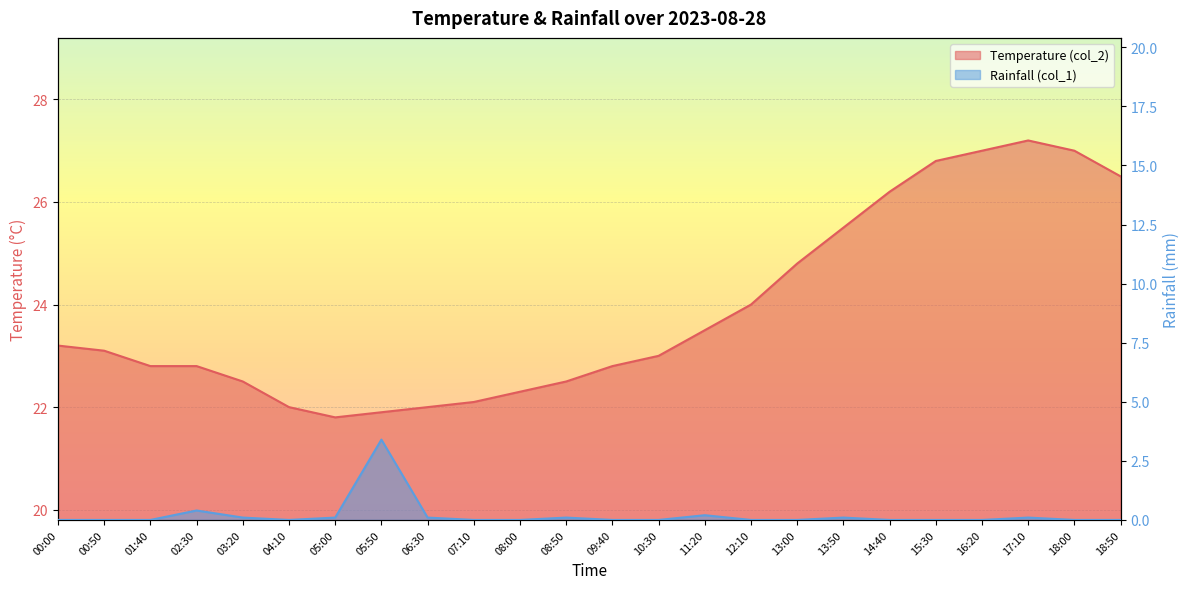

Which series has the largest total across all categories?

Temperature (col_2)